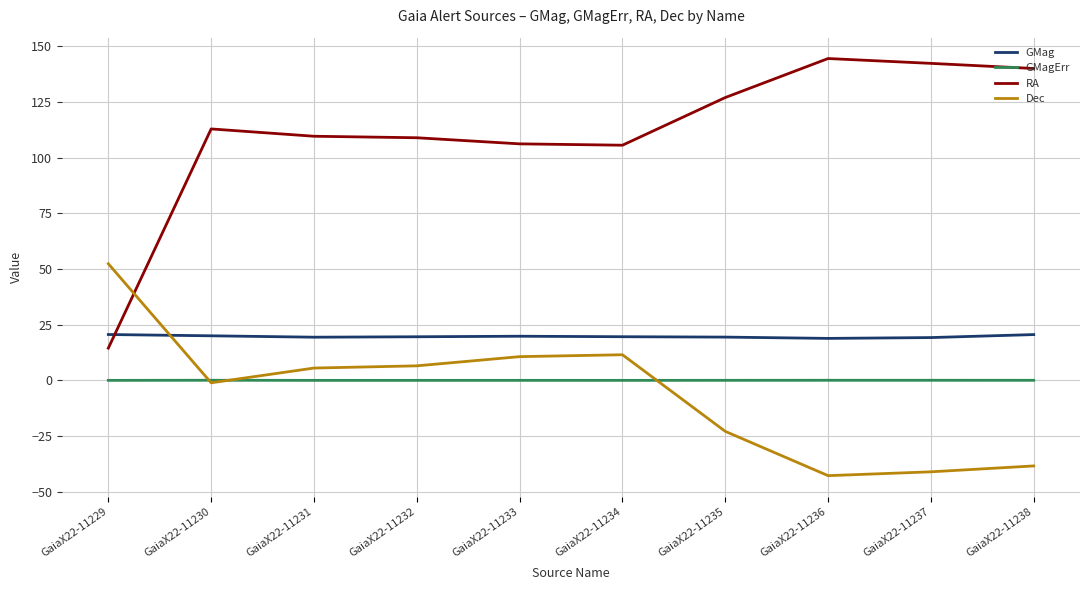

What is the sum of the GMagErr values at GaiaX22-11238 and GaiaX22-11236?

0.1